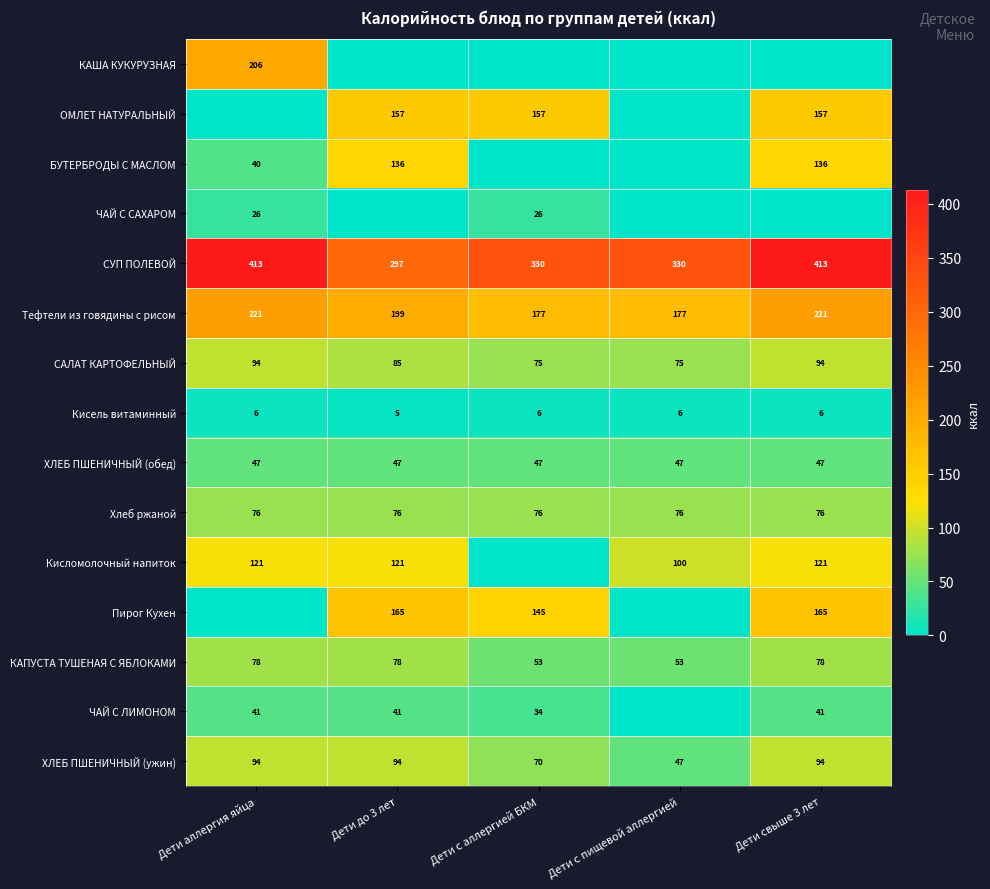

What is the lowest value of the СУП ПОЛЕВОЙ series?

297